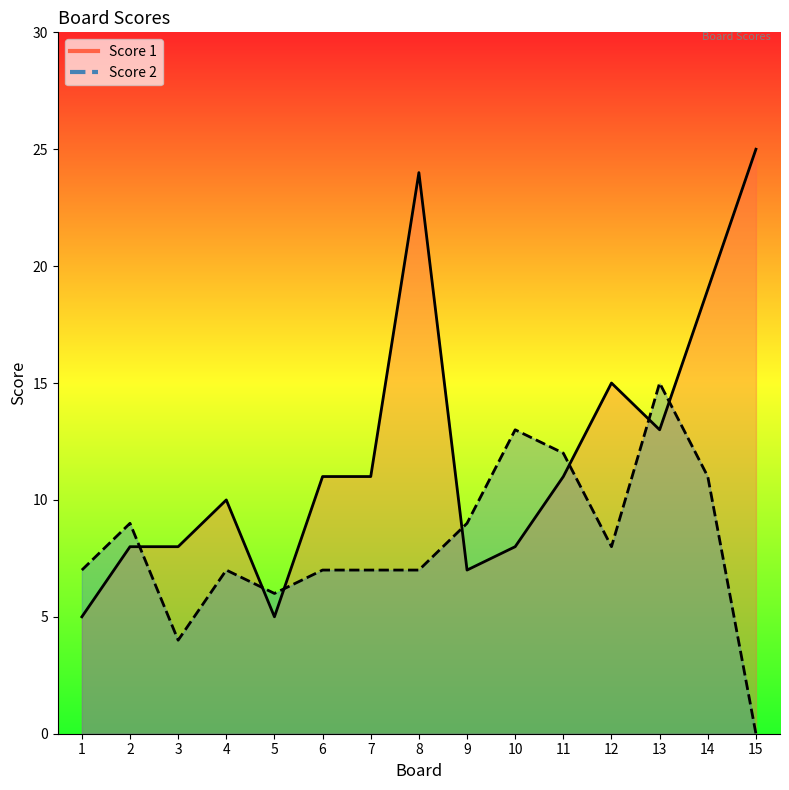

True or false: Score 2 has more than 1 points higher than both neighbors.

True